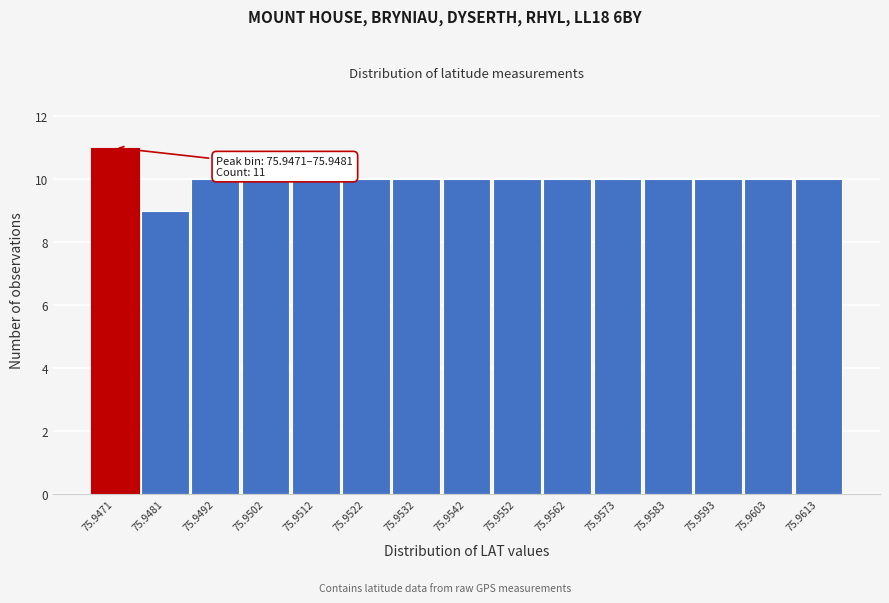

Reading left to right, what are all the values shown in this chart?

11	9	10	10	10	10	10	10	10	10	10	10	10	10	10